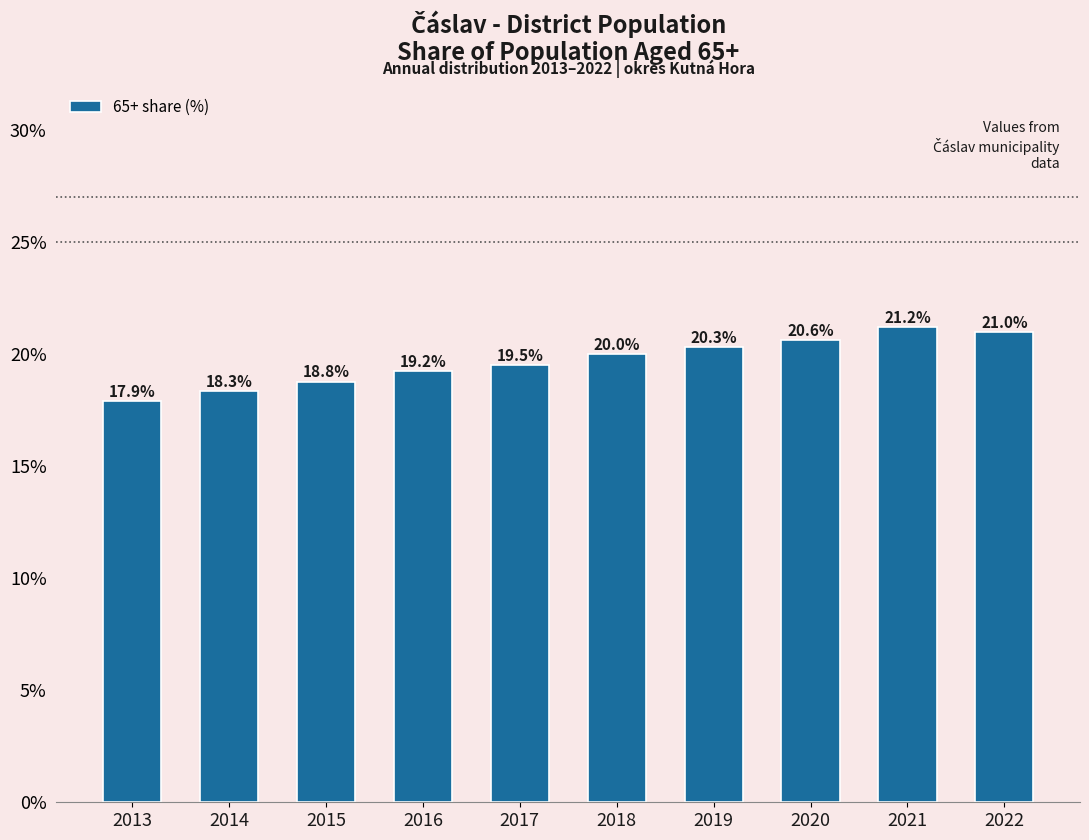

Reading left to right, extract all data points from this chart.

2013=17.9	2014=18.3	2015=18.8	2016=19.2	2017=19.5	2018=20.0	2019=20.3	2020=20.6	2021=21.2	2022=21.0